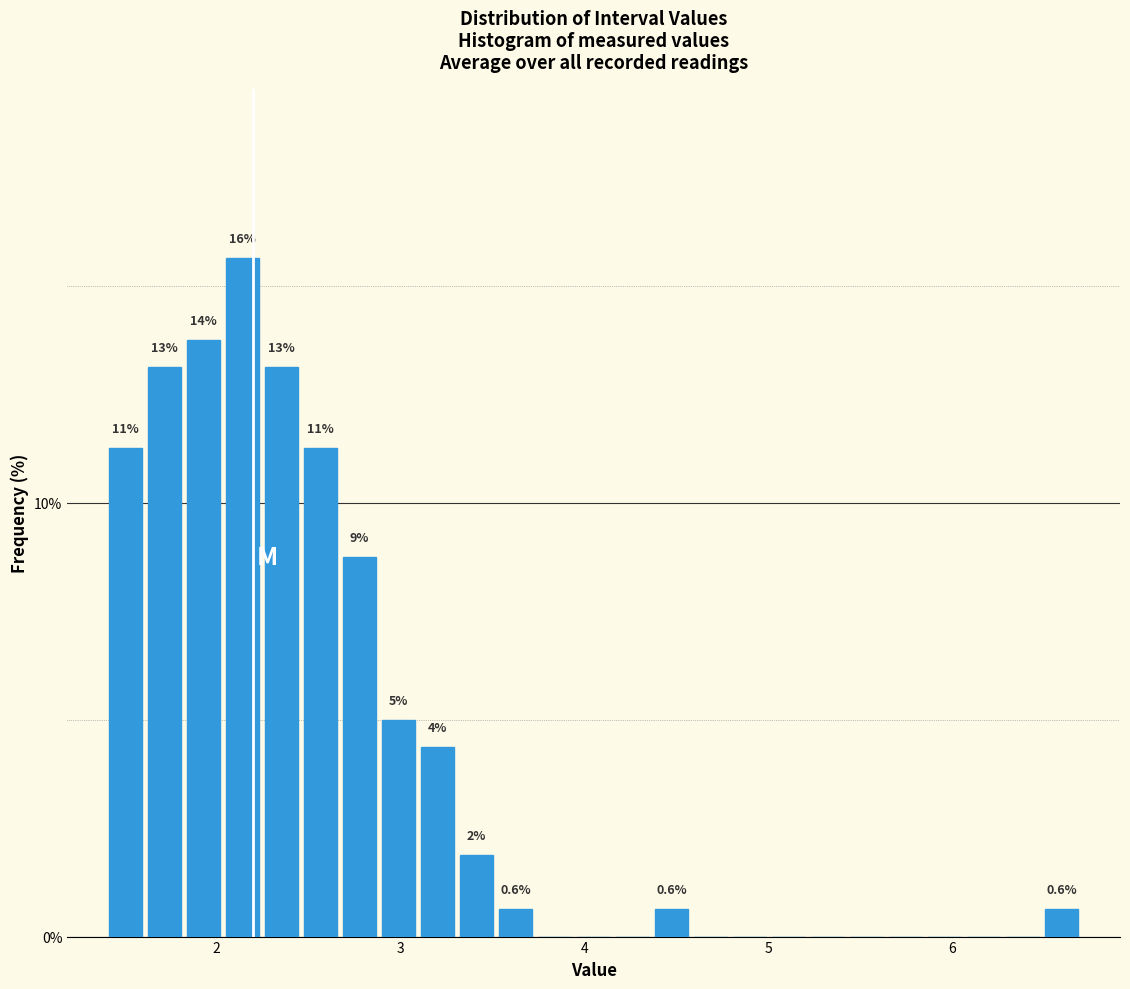

Read against the x-axis, roughly where is the centre of the tallest bar?

2.1